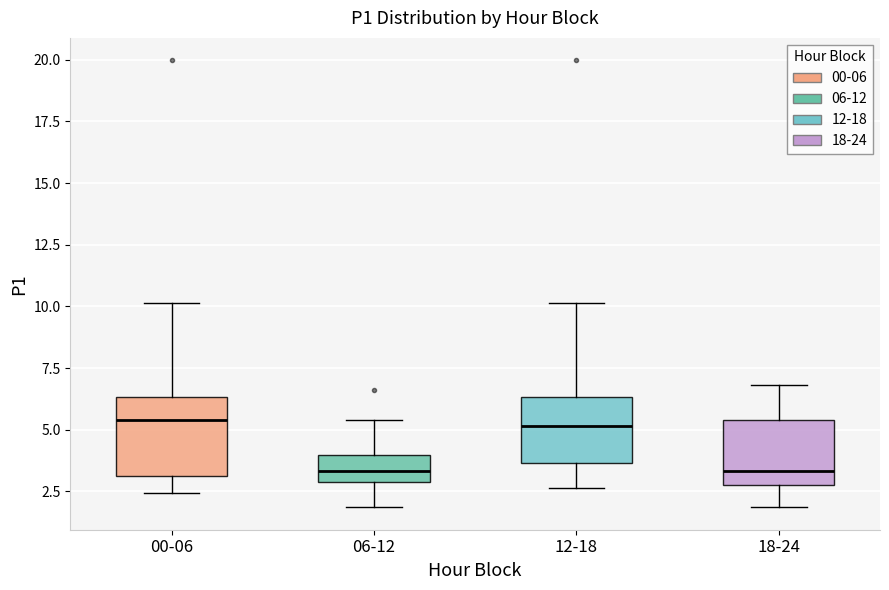

Which box is the tallest, from its lower edge to its upper edge?

00-06